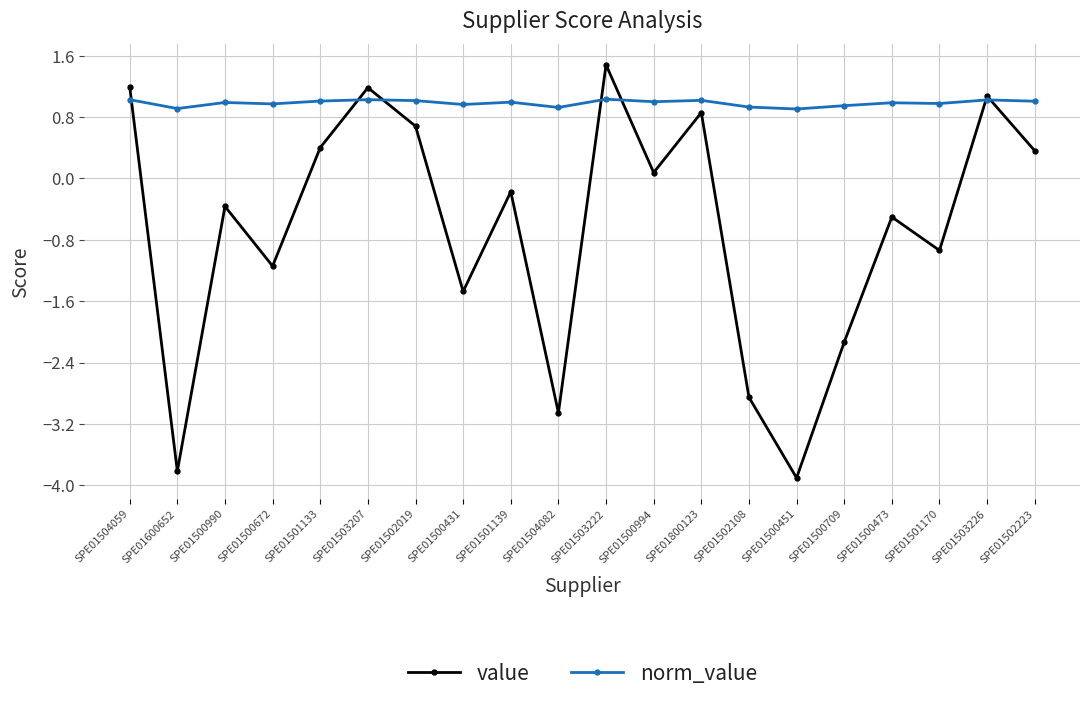

Which series has the largest range (max minus min)?

value